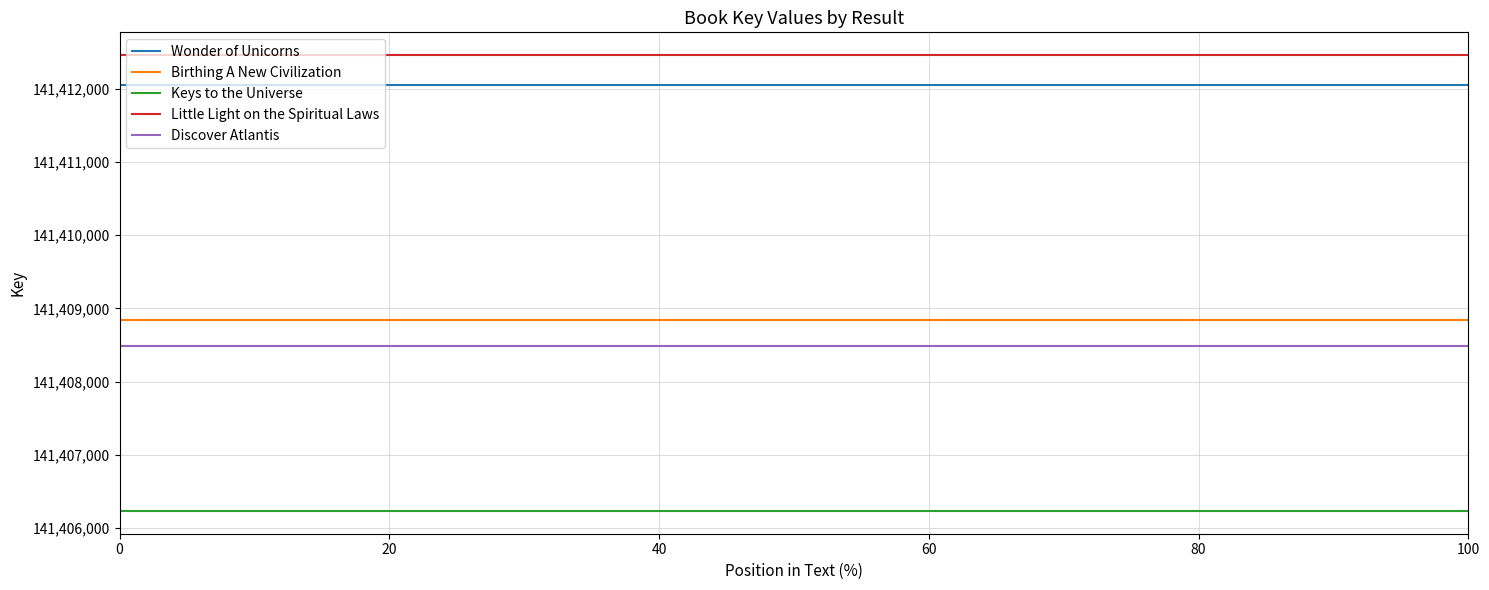

Does the chart display data point markers on the line(s)?

No